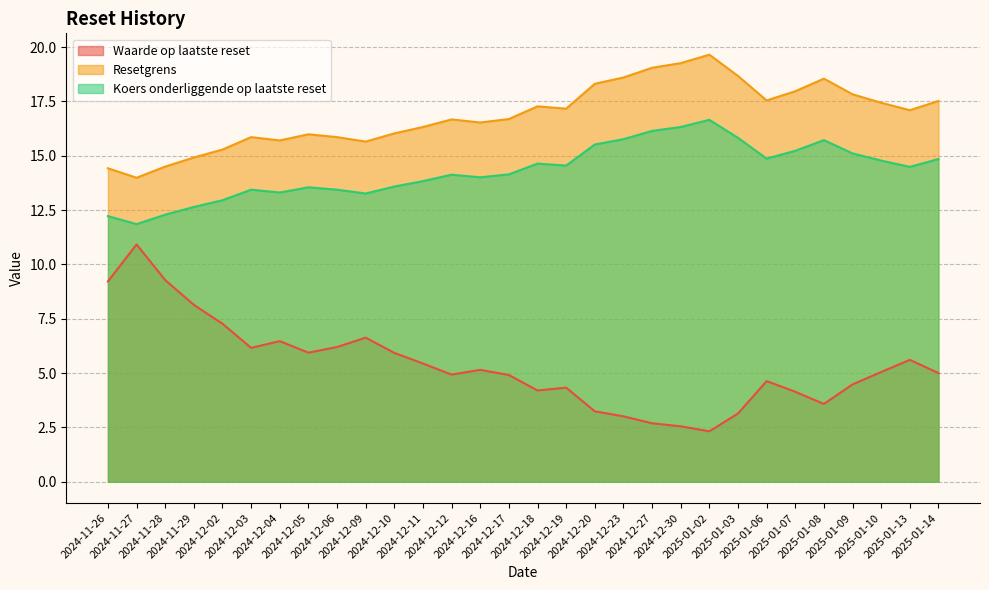

What is the spread (max minus min) of values at 2024-12-11?

10.9